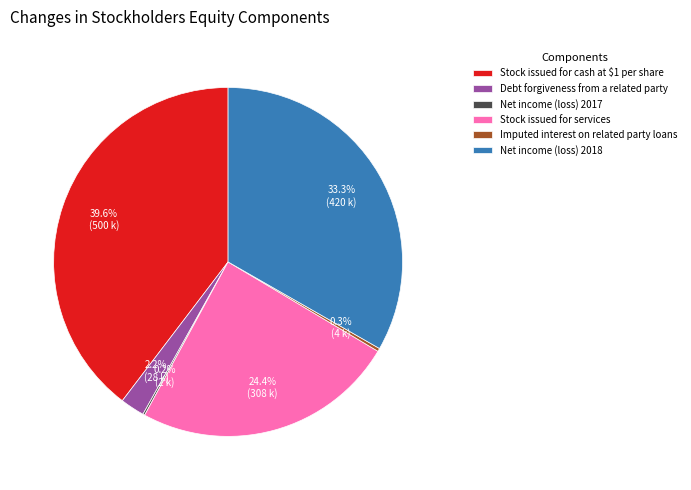

To the nearest percent, what portion does Stock issued for services represent?

24%